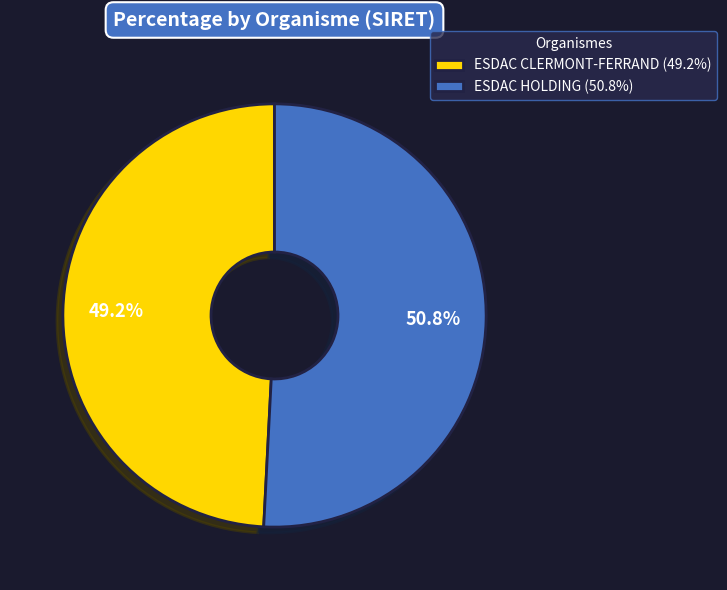

How many slices are in this pie chart?

2